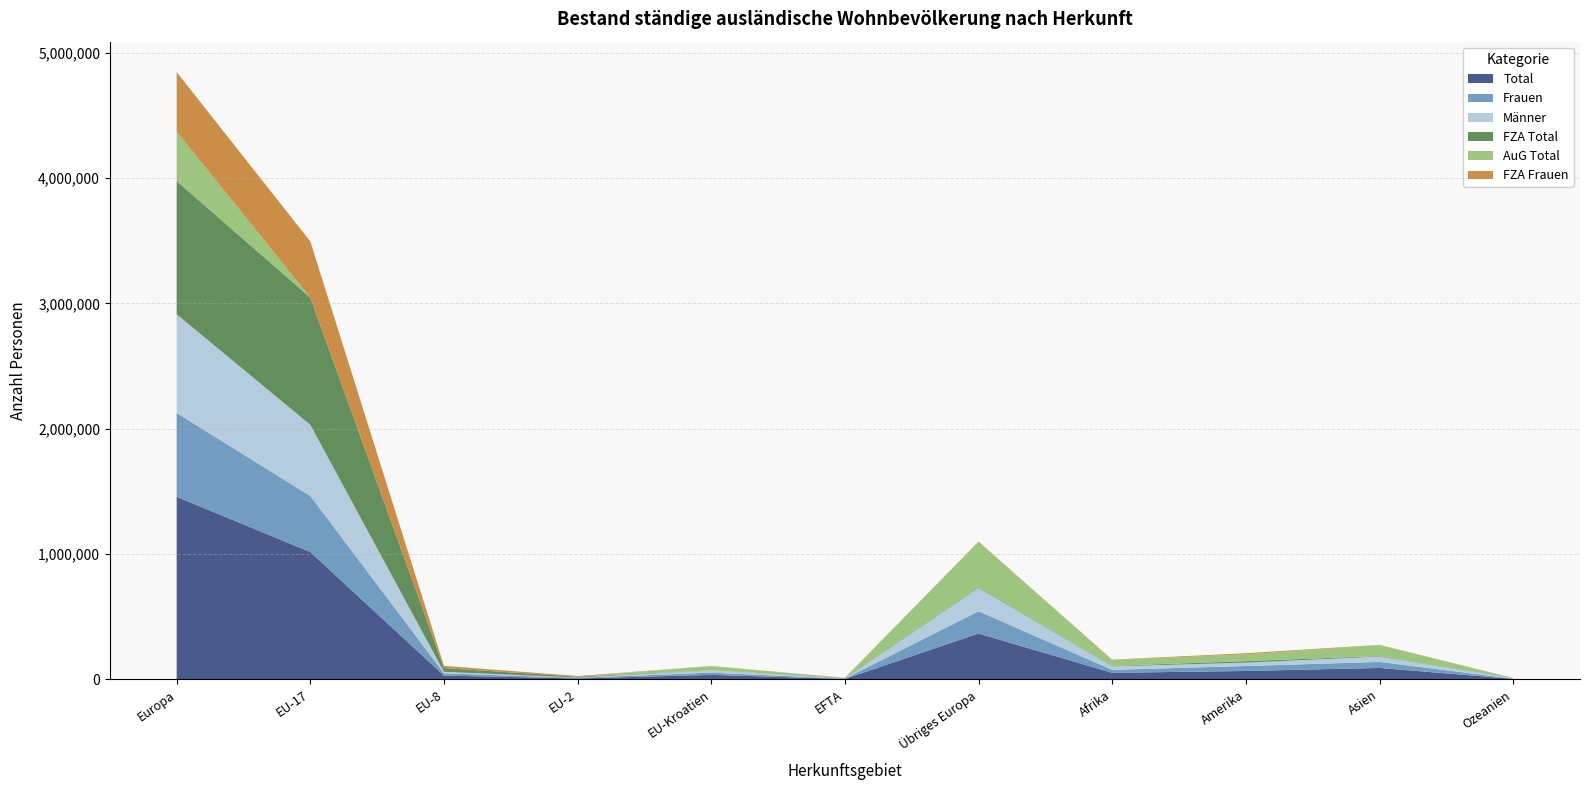

Reading left to right, what are all the values shown in this chart?

Total: Europa=1456951	EU-17=1015802	EU-8=29857	EU-2=7101	EU-Kroatien=35304	EFTA=3501	Übriges Europa=365386	Afrika=51727	Amerika=66538	Asien=90820	Ozeanien=3419
Frauen: Europa=668094	EU-17=447831	EU-8=17951	EU-2=4931	EU-Kroatien=17738	EFTA=1661	Übriges Europa=177982	Afrika=23836	Amerika=39782	Asien=48128	Ozeanien=1593
Männer: Europa=788857	EU-17=567971	EU-8=11906	EU-2=2170	EU-Kroatien=17566	EFTA=1840	Übriges Europa=187404	Afrika=27891	Amerika=26756	Asien=42692	Ozeanien=1826
FZA Total: Europa=1062910	EU-17=1015802	EU-8=29857	EU-2=7101	EU-Kroatien=767	EFTA=3497	Übriges Europa=5886	Afrika=3700	Amerika=12038	Asien=4004	Ozeanien=569
AuG Total: Europa=394041	EU-17=0	EU-8=0	EU-2=0	EU-Kroatien=34537	EFTA=4	Übriges Europa=359500	Afrika=48027	Amerika=54500	Asien=86816	Ozeanien=2850
FZA Frauen: Europa=476269	EU-17=447831	EU-8=17951	EU-2=4931	EU-Kroatien=499	EFTA=1659	Übriges Europa=3398	Afrika=1951	Amerika=8561	Asien=2772	Ozeanien=307